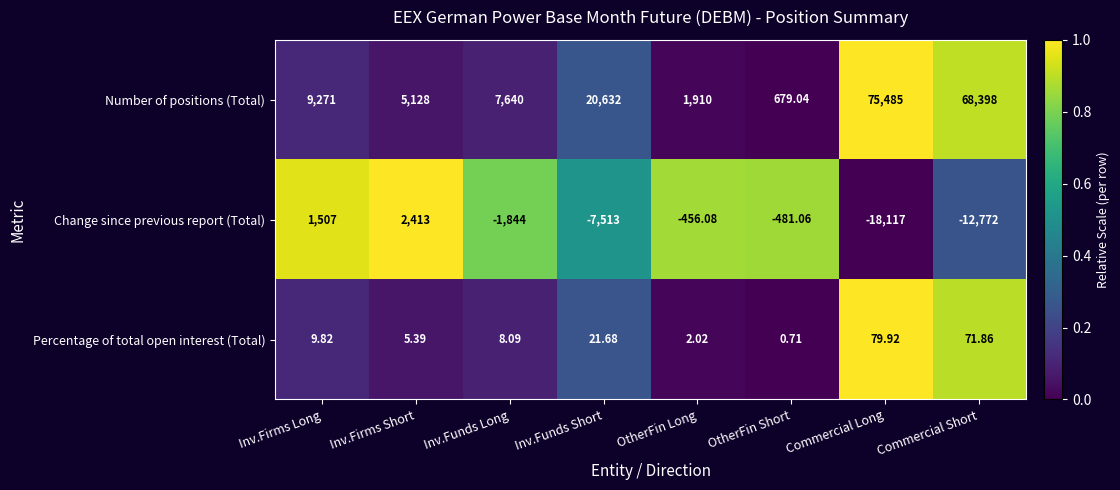

What is the total value across all series at Commercial Long?

57447.9